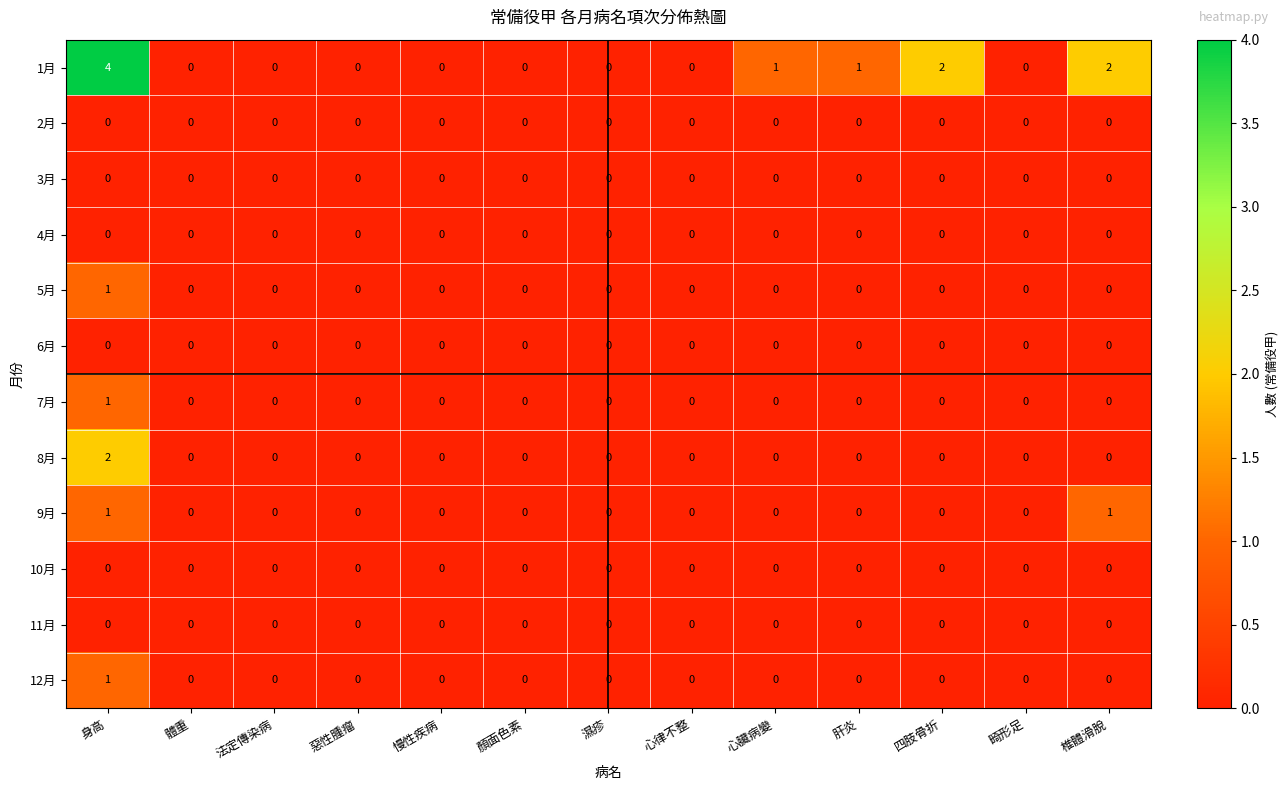

Count the 12月 values in the range 0 to 1.

13